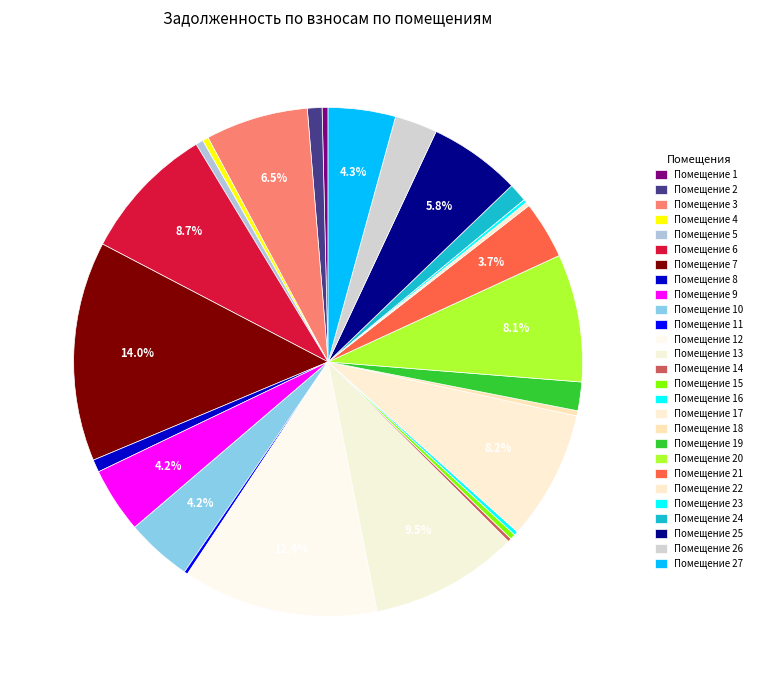

To the nearest percent, what is the average slice percentage?

4%